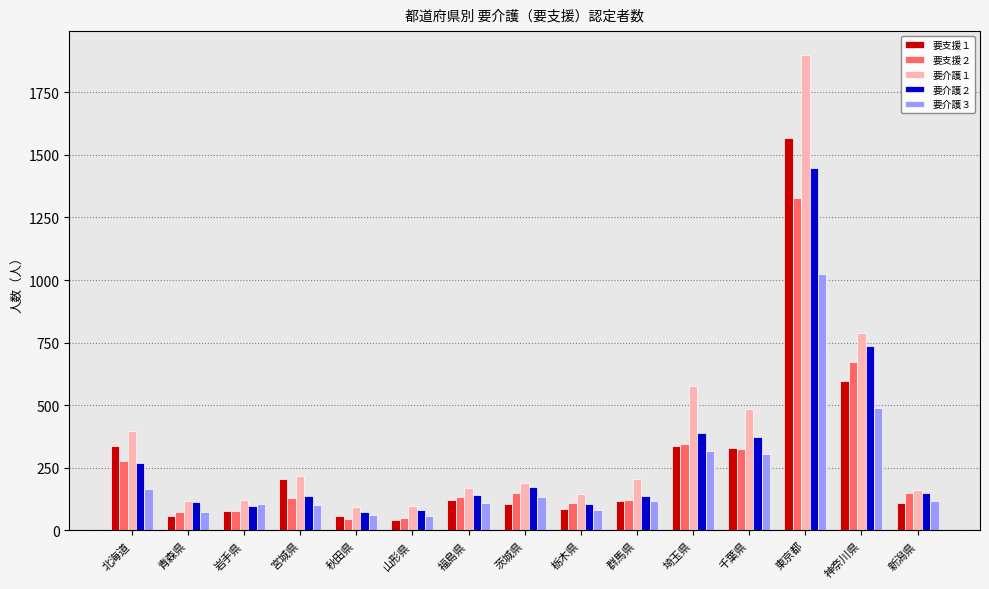

What is the spread (max minus min) of values at 東京都?

877